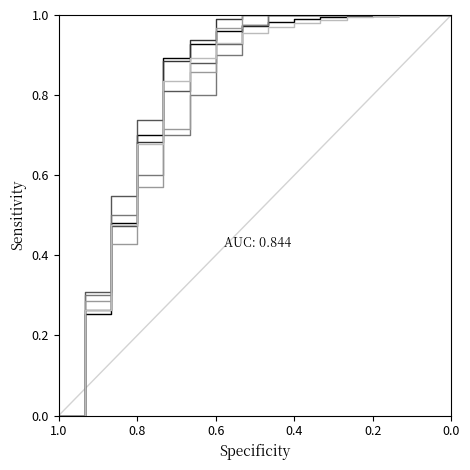

At which label is 65+ ans Total closest to 0?

1.0